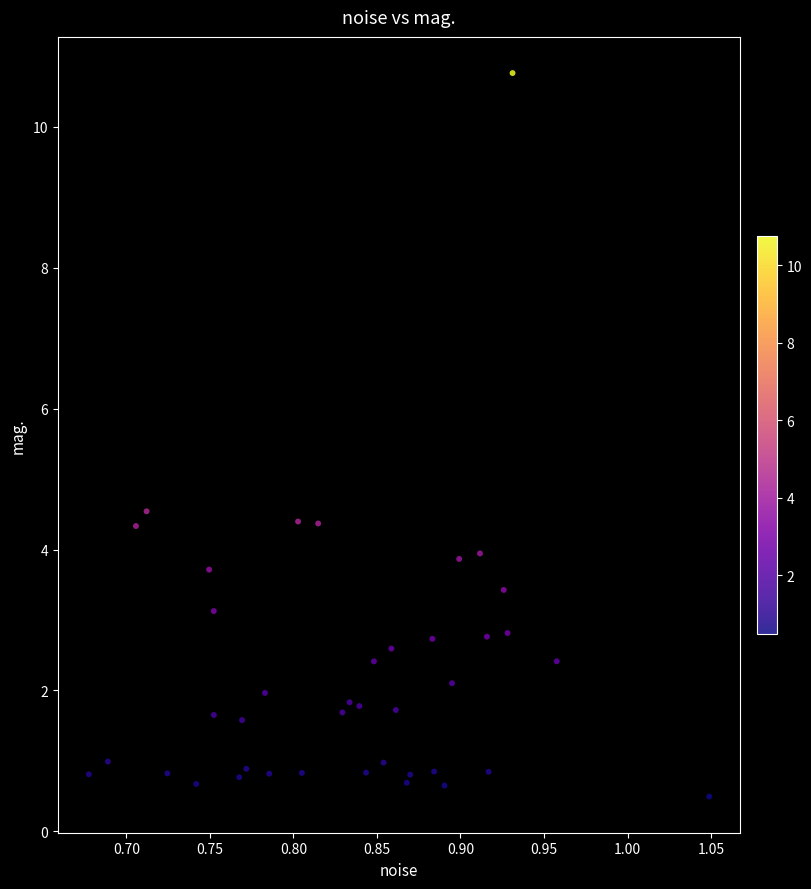

What Y value in the scatter plot is closest to 5?

4.5